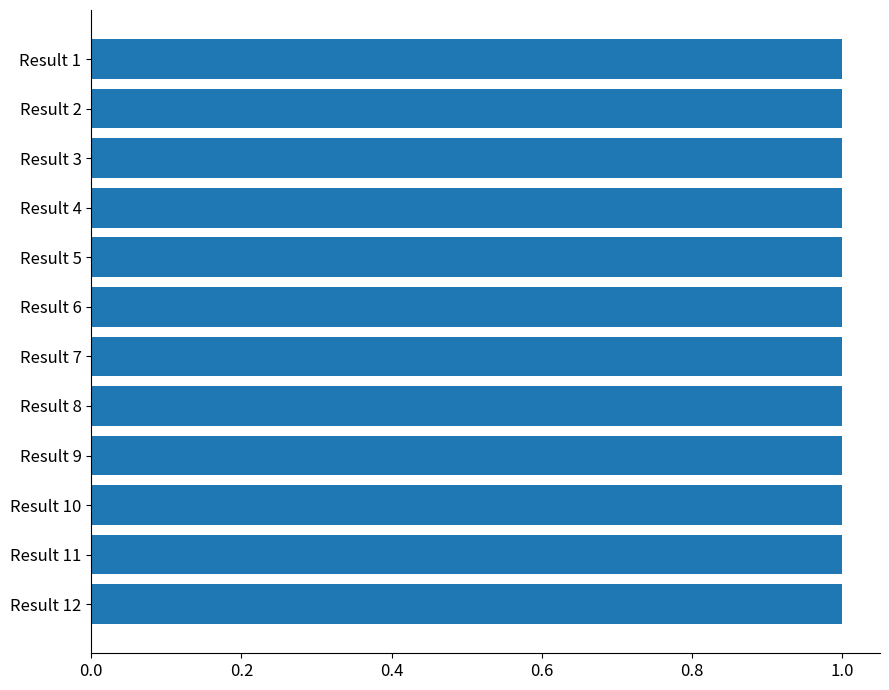

What is the value of the 1st bar from the top?

1.0